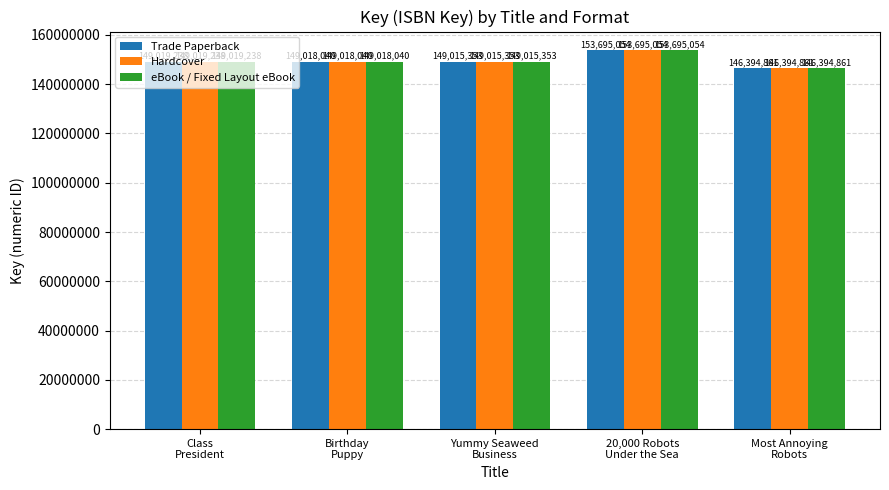

What is the difference between the maximum and minimum values in the eBook / Fixed Layout eBook series?

7300193